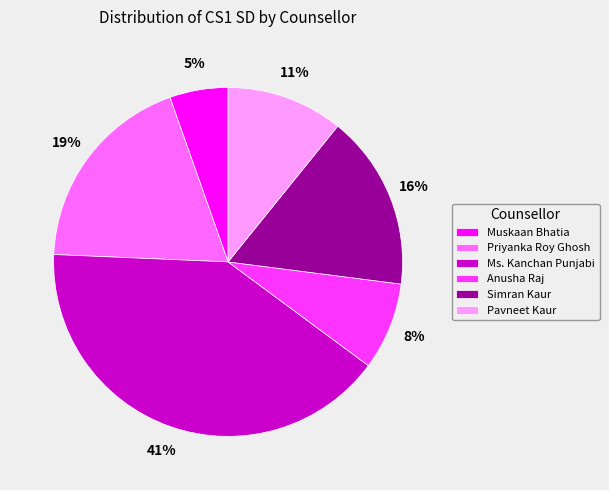

Is the sum of Priyanka Roy Ghosh and Simran Kaur greater than half?

No